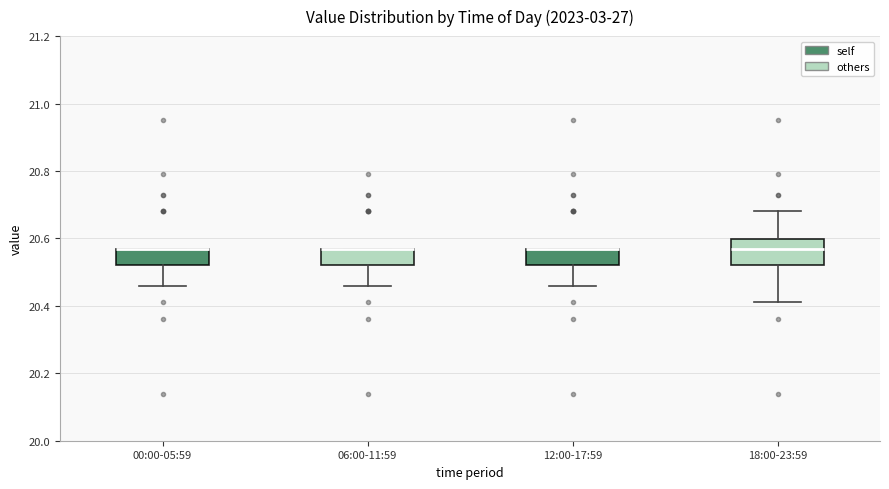

Reading left to right, read every box against the y-axis: the position of its median line, the range the box covers, and the ends of its whiskers. The values are not printed on the chart, so give them approximately, as read against the axis.

00:00-05:59: median 20.58 (drawn on the box's upper edge), box 20.52 to 20.58, whiskers 20.46 to 20.58
06:00-11:59: median 20.58 (drawn on the box's upper edge), box 20.52 to 20.58, whiskers 20.46 to 20.58
12:00-17:59: median 20.58 (drawn on the box's upper edge), box 20.52 to 20.58, whiskers 20.46 to 20.58
18:00-23:59: median 20.58, box 20.52 to 20.60, whiskers 20.42 to 20.68